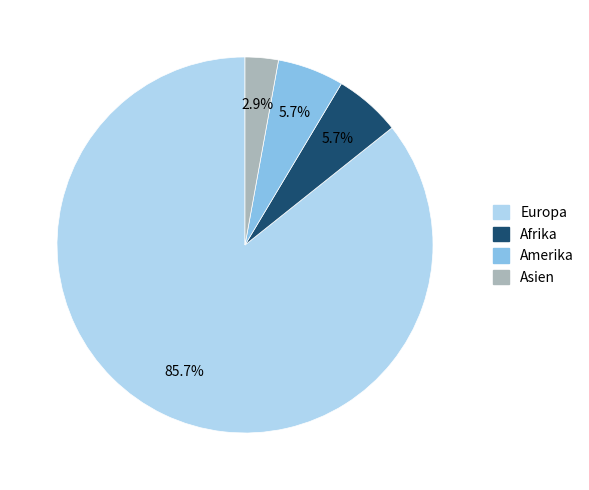

Is it true that Europa is 86% of the pie?

True